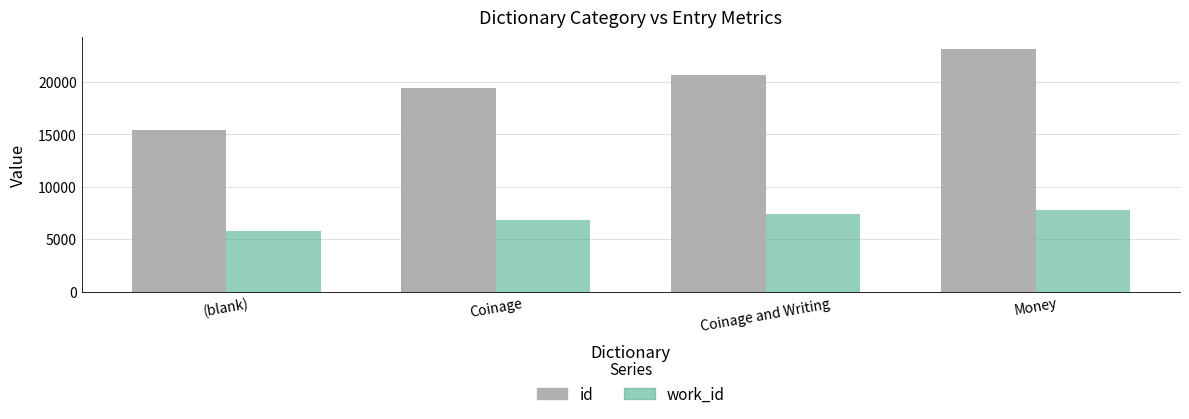

What is the spread (max minus min) of values at (blank)?

9668.0